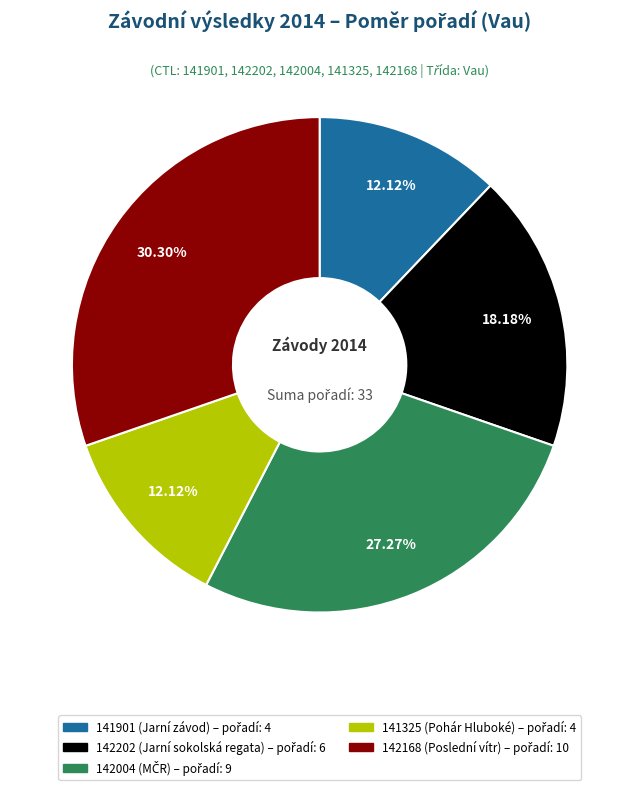

Count the number of slices in the pie.

5